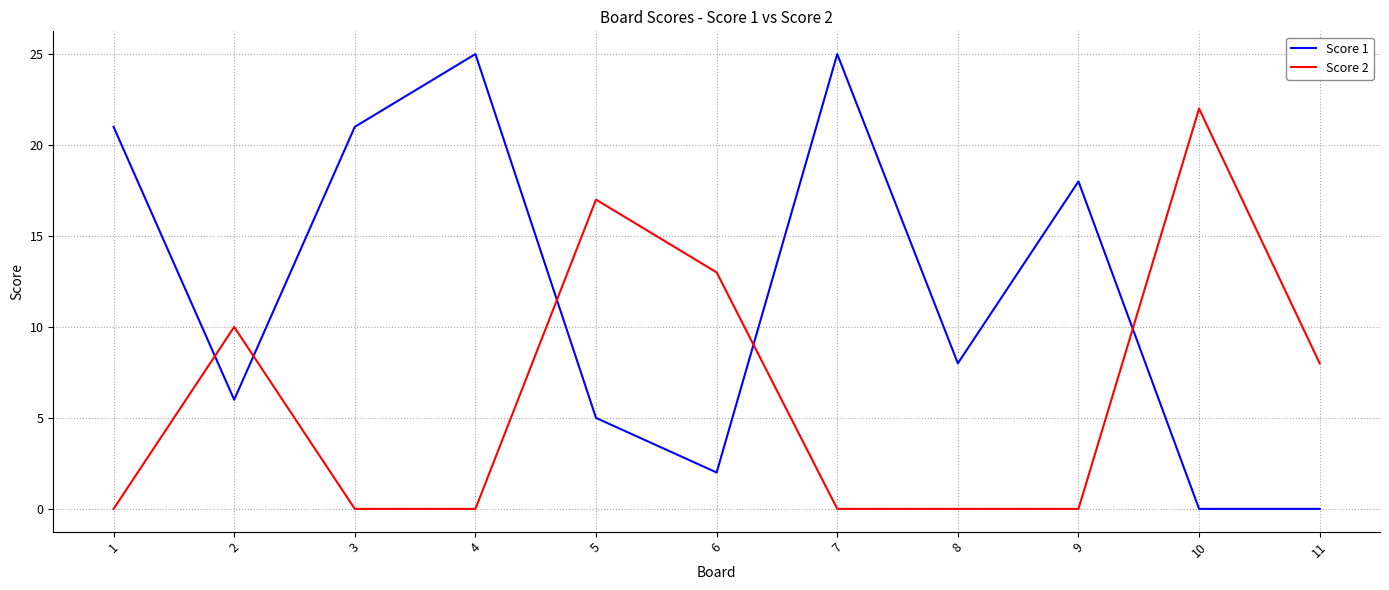

Which series changed the most between 2 and 3?

Score 1